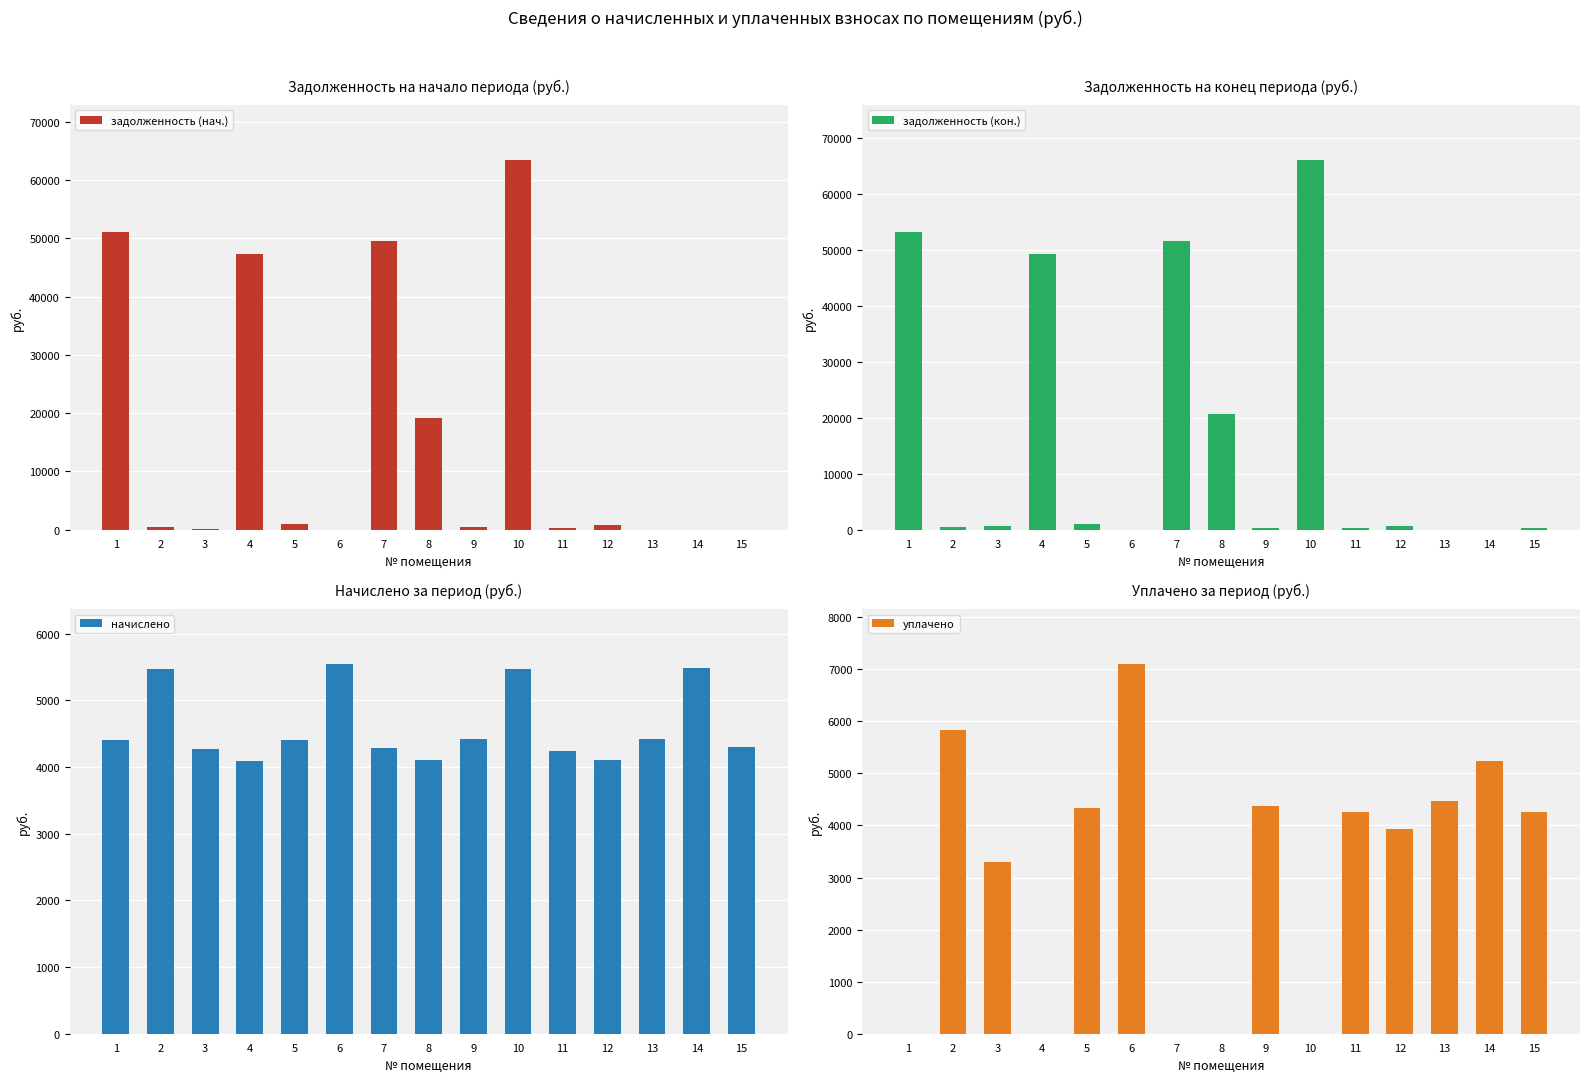

List the labels in order of уплачено value, largest first.

6, 2, 14, 13, 9, 5, 11, 15, 12, 3, 1, 4, 7, 8, 10